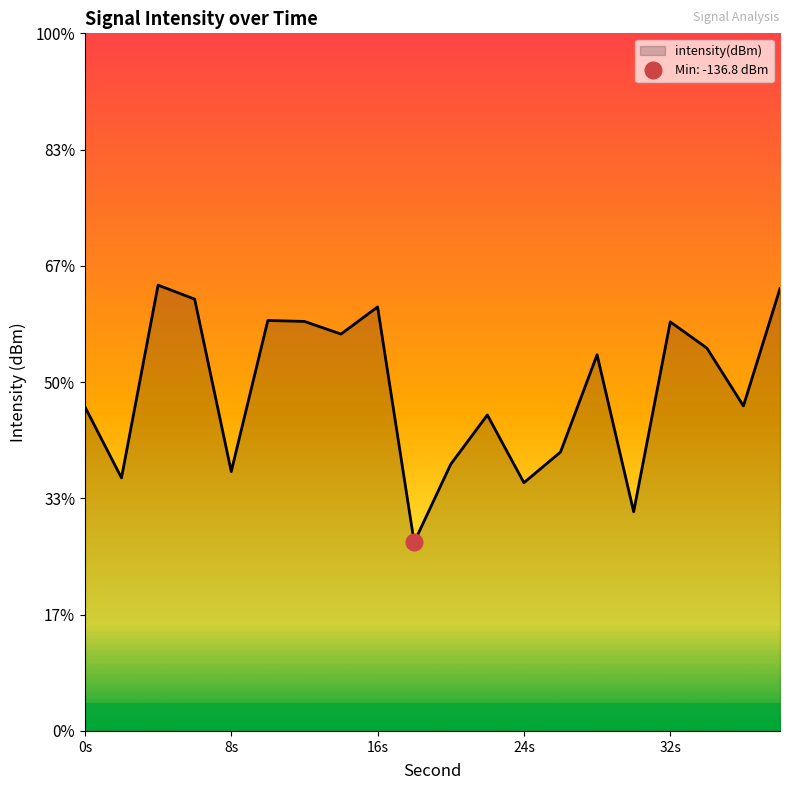

Reading right to left, what are all the values shown in this chart?

38=-132.4	36=-134.4	34=-133.4	32=-133.0	30=-136.2	28=-133.5	26=-135.2	24=-135.7	22=-134.6	20=-135.4	18=-136.8	16=-132.7	14=-133.2	12=-133.0	10=-132.9	8=-135.5	6=-132.6	4=-132.3	2=-135.6	0=-134.4